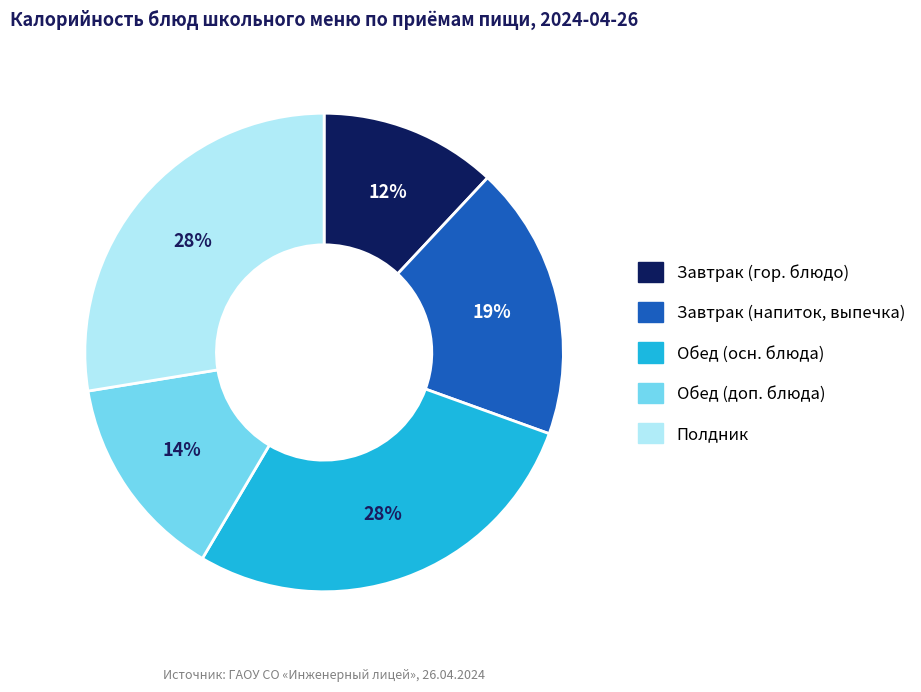

To the nearest percent, what is the average slice percentage?

20%